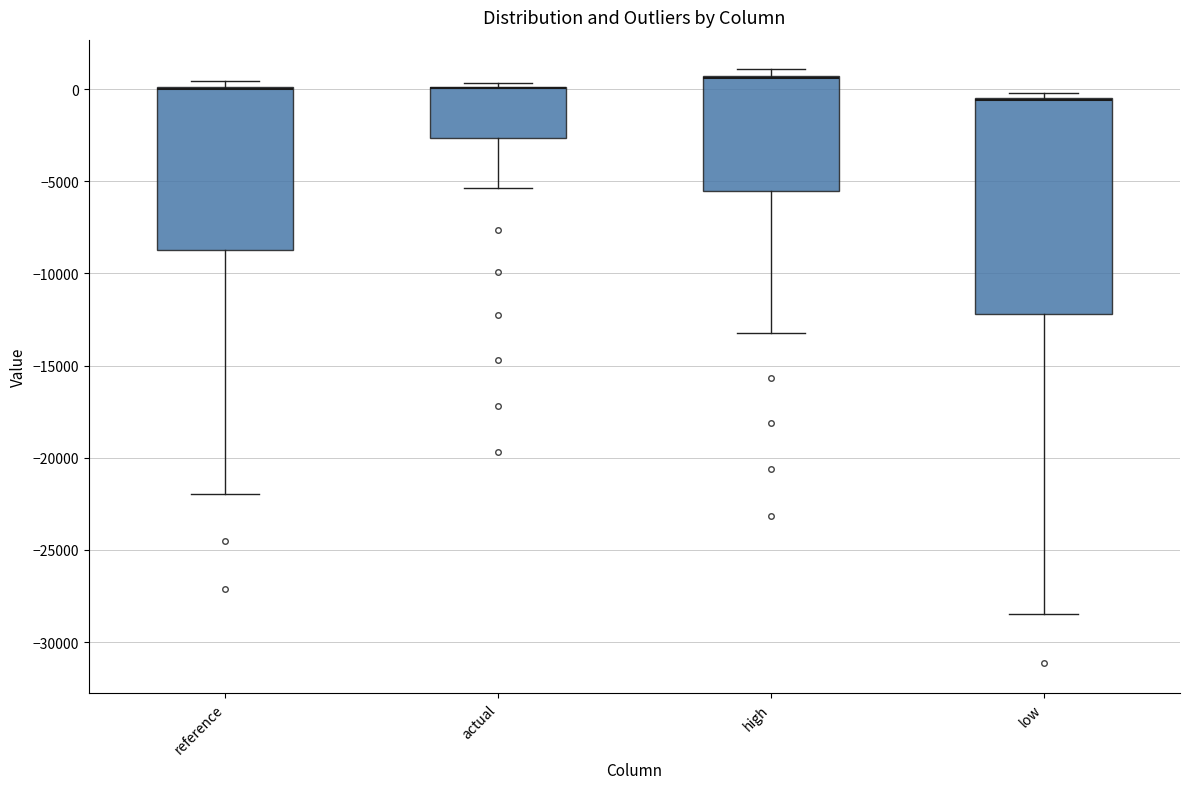

Where is the upper edge of the box for high on the y-axis? The values are not printed on the chart, so give them approximately, as read against the axis.

500